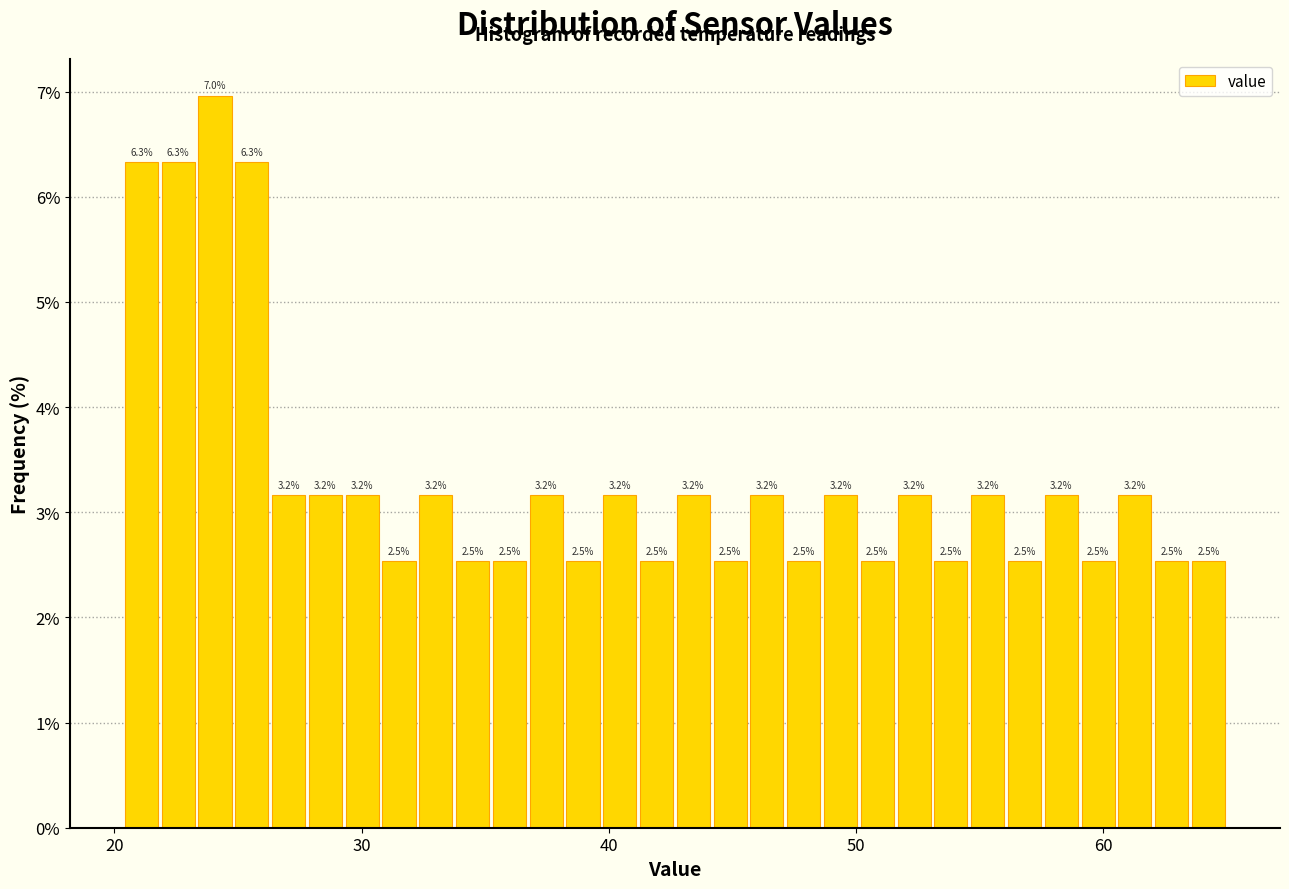

Around what value on the x-axis is the tallest bar? Give the approximate position of its centre, as read against the axis.

24